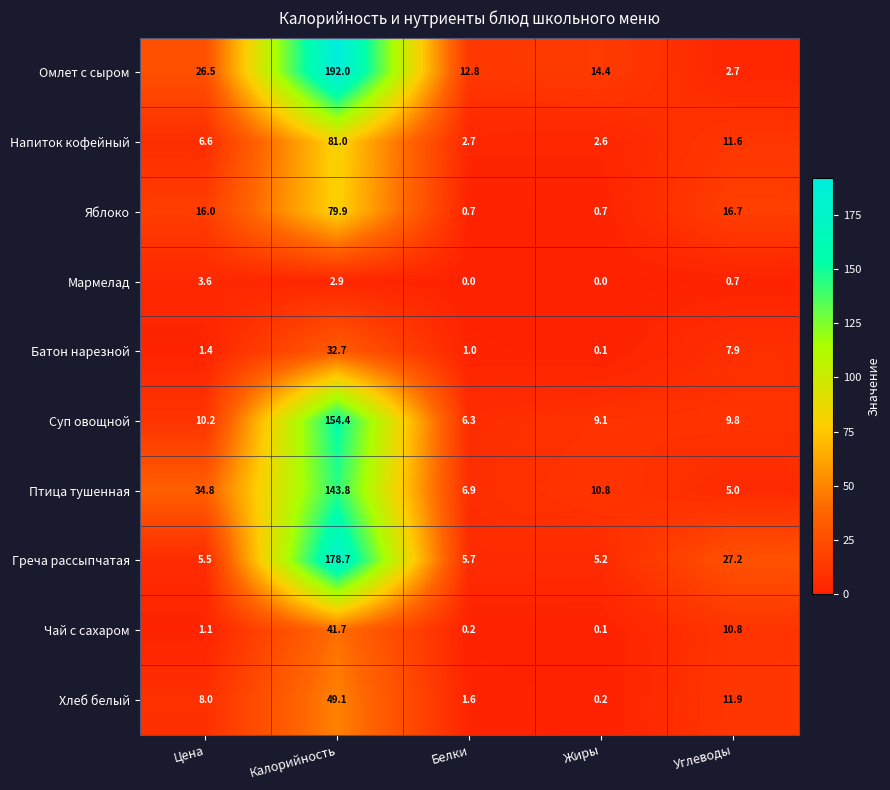

What is the approximate value of Яблоко at Белки?

0.7